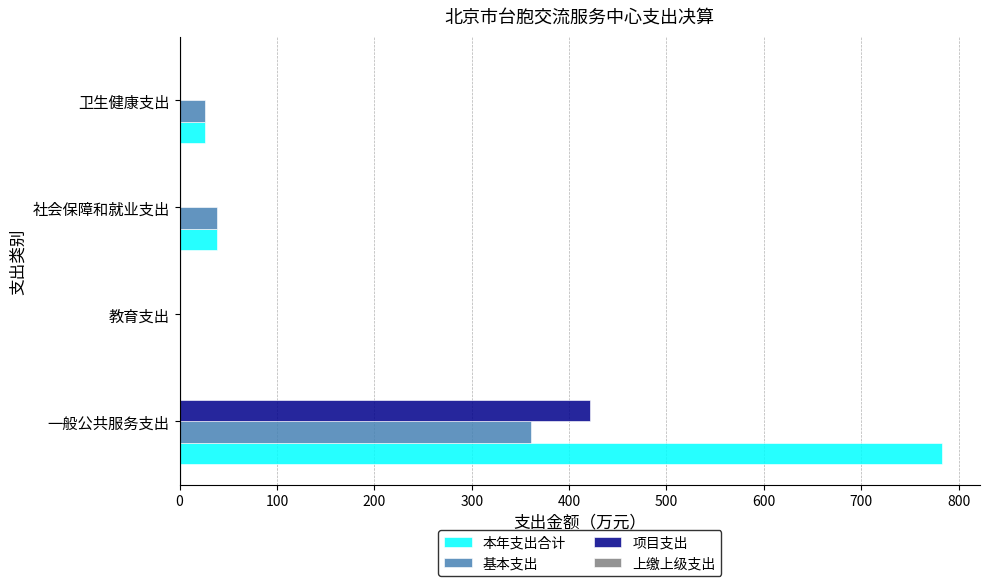

Which series changed the most between 一般公共服务支出 and 教育支出?

本年支出合计